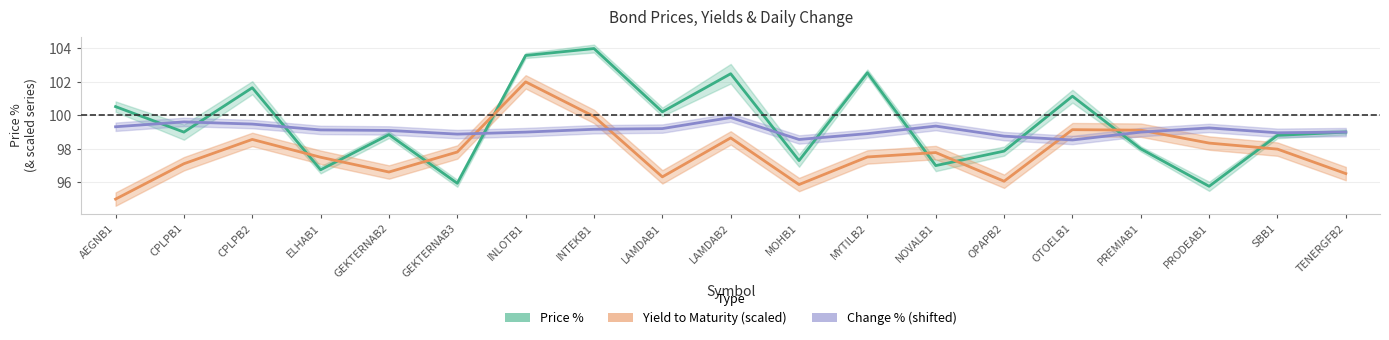

The Yield to Maturity (scaled) series shows 150.3 at CPLPB1. True or false?

False